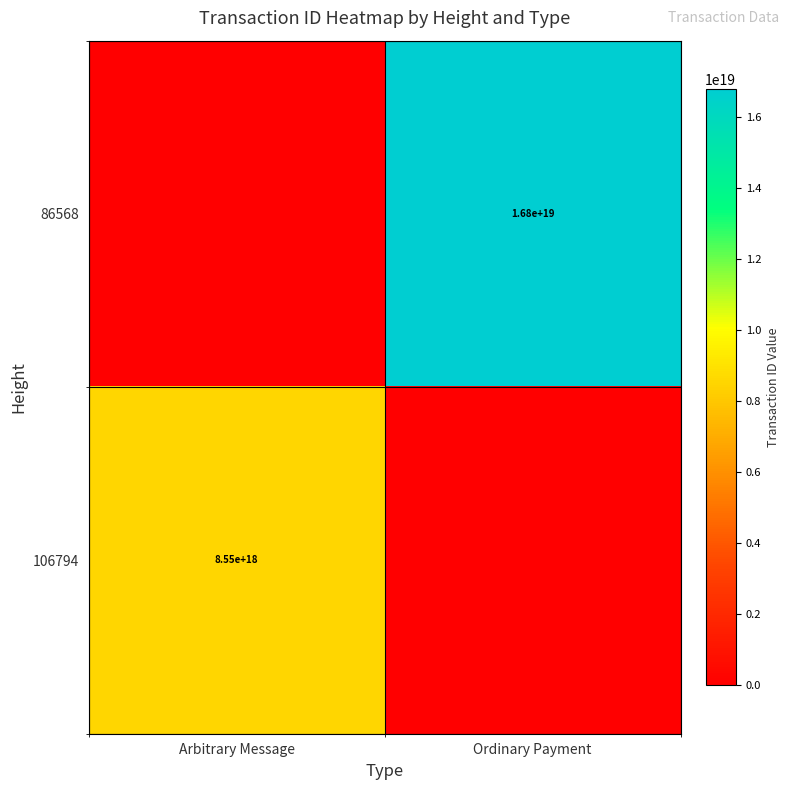

Is the value of 86568 at Ordinary Payment greater than the value of 106794 at Arbitrary Message?

Yes